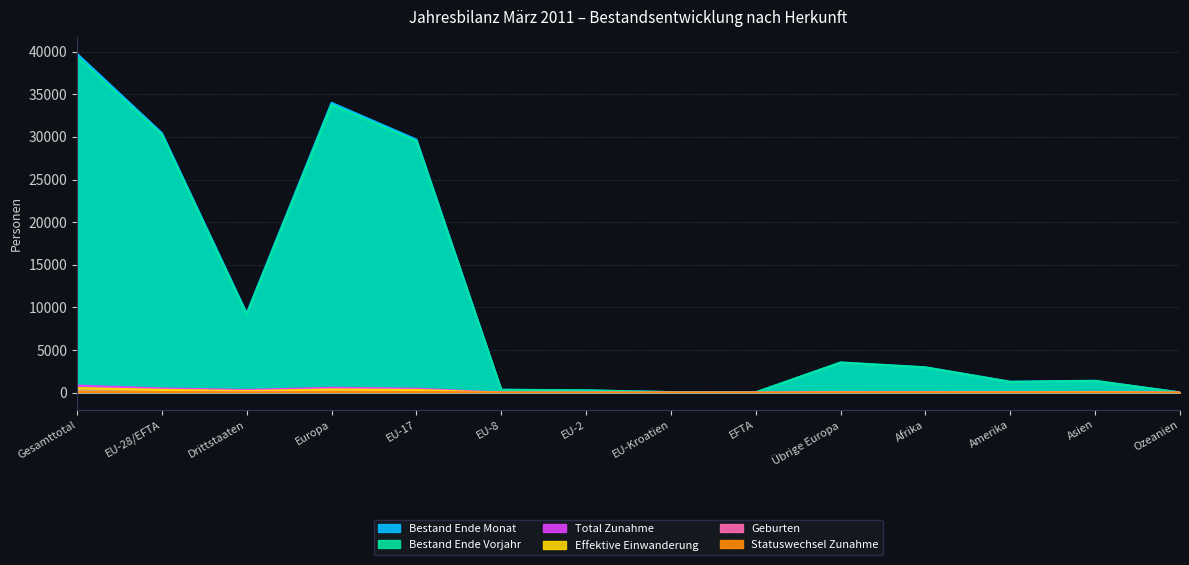

How many interior local valleys does the Effektive Einwanderung series have?

2